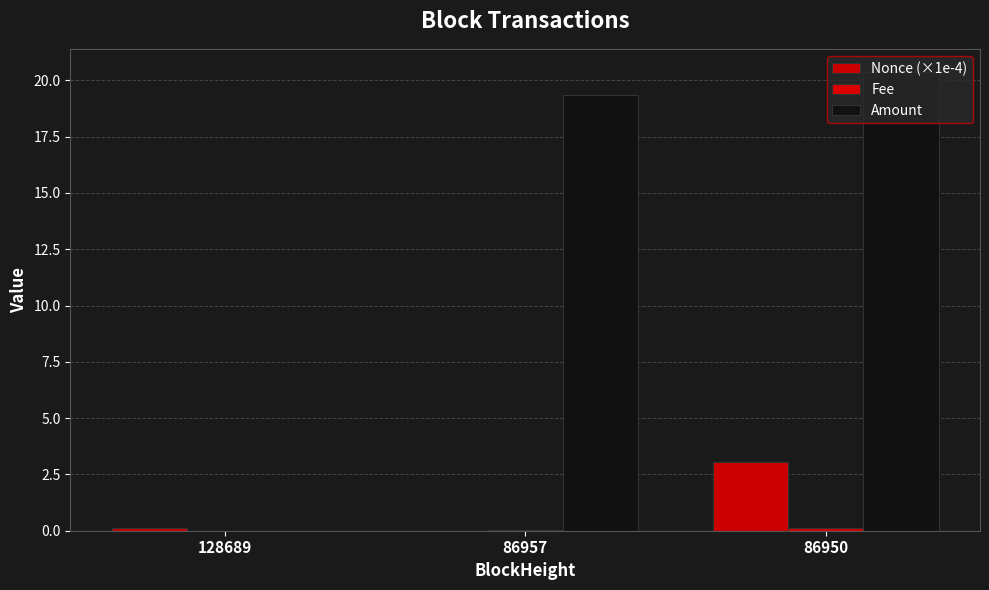

How many distinct data groups are displayed?

3